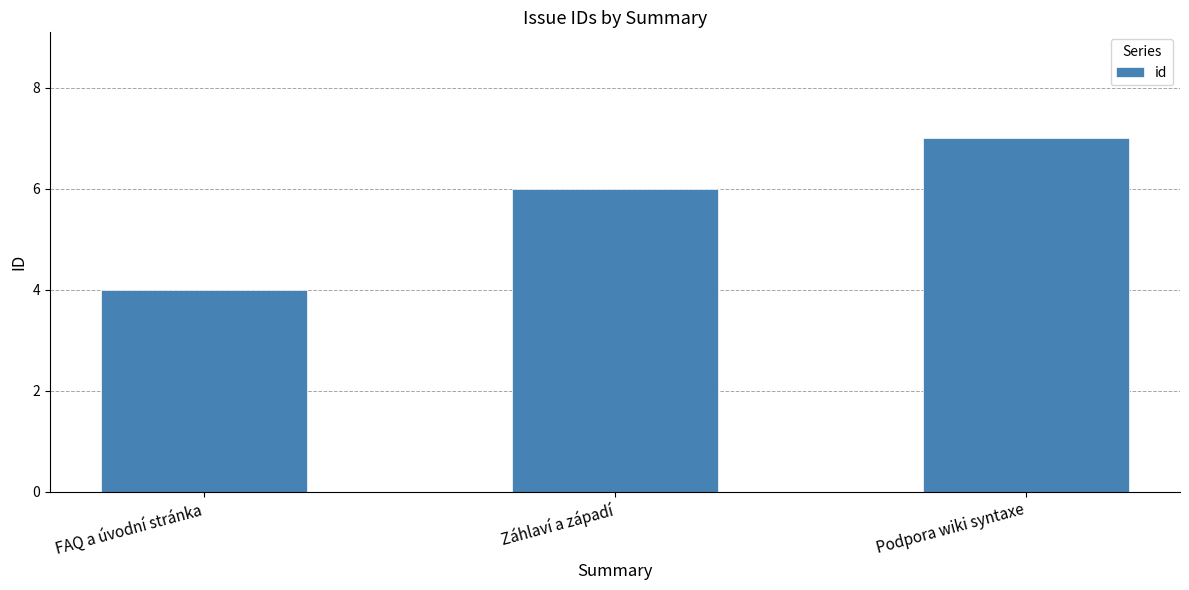

At which category does the chart reach its minimum across all series?

FAQ a úvodní stránka